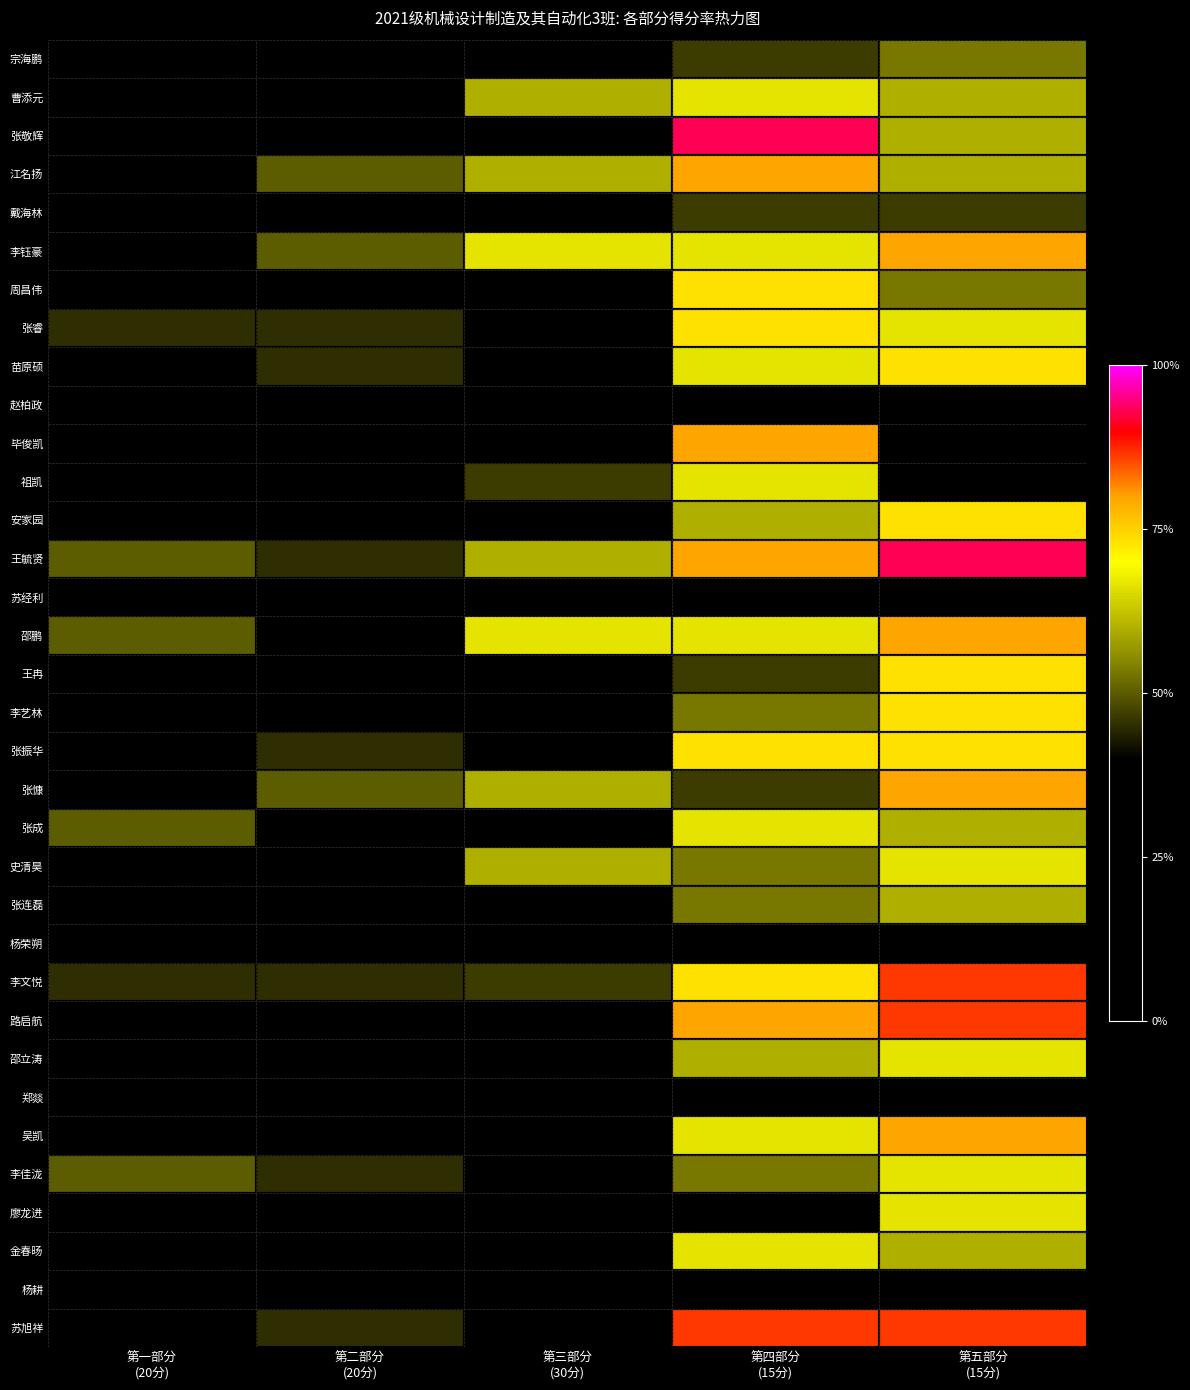

Reading left to right, list all the values displayed in this chart.

宗海鹏: 第一部分
(20分)=0.3	第二部分
(20分)=0.3	第三部分
(30分)=0.3	第四部分
(15分)=0.5	第五部分
(15分)=0.5
曹添元: 第一部分
(20分)=0.1	第二部分
(20分)=0.4	第三部分
(30分)=0.6	第四部分
(15分)=0.7	第五部分
(15分)=0.6
张敬辉: 第一部分
(20分)=0.3	第二部分
(20分)=0.3	第三部分
(30分)=0.3	第四部分
(15分)=0.9	第五部分
(15分)=0.6
江名扬: 第一部分
(20分)=0.3	第二部分
(20分)=0.5	第三部分
(30分)=0.6	第四部分
(15分)=0.8	第五部分
(15分)=0.6
戴海林: 第一部分
(20分)=0.3	第二部分
(20分)=0.3	第三部分
(30分)=0.3	第四部分
(15分)=0.5	第五部分
(15分)=0.5
李钰豪: 第一部分
(20分)=0.3	第二部分
(20分)=0.5	第三部分
(30分)=0.7	第四部分
(15分)=0.7	第五部分
(15分)=0.8
周昌伟: 第一部分
(20分)=0.3	第二部分
(20分)=0.2	第三部分
(30分)=0.2	第四部分
(15分)=0.7	第五部分
(15分)=0.5
张睿: 第一部分
(20分)=0.5	第二部分
(20分)=0.5	第三部分
(30分)=0.2	第四部分
(15分)=0.7	第五部分
(15分)=0.7
苗原硕: 第一部分
(20分)=0.4	第二部分
(20分)=0.5	第三部分
(30分)=0.3	第四部分
(15分)=0.7	第五部分
(15分)=0.7
赵柏政: 第一部分
(20分)=0.0	第二部分
(20分)=0.0	第三部分
(30分)=0.0	第四部分
(15分)=0.0	第五部分
(15分)=0.0
毕俊凯: 第一部分
(20分)=0.3	第二部分
(20分)=0.2	第三部分
(30分)=0.3	第四部分
(15分)=0.8	第五部分
(15分)=0.3
祖凯: 第一部分
(20分)=0.3	第二部分
(20分)=0.3	第三部分
(30分)=0.5	第四部分
(15分)=0.7	第五部分
(15分)=0.4
安家园: 第一部分
(20分)=0.3	第二部分
(20分)=0.2	第三部分
(30分)=0.3	第四部分
(15分)=0.6	第五部分
(15分)=0.7
王毓贤: 第一部分
(20分)=0.5	第二部分
(20分)=0.5	第三部分
(30分)=0.6	第四部分
(15分)=0.8	第五部分
(15分)=0.9
苏经利: 第一部分
(20分)=0.0	第二部分
(20分)=0.0	第三部分
(30分)=0.0	第四部分
(15分)=0.0	第五部分
(15分)=0.0
邵鹏: 第一部分
(20分)=0.5	第二部分
(20分)=0.3	第三部分
(30分)=0.7	第四部分
(15分)=0.7	第五部分
(15分)=0.8
王冉: 第一部分
(20分)=0.4	第二部分
(20分)=0.2	第三部分
(30分)=0.3	第四部分
(15分)=0.5	第五部分
(15分)=0.7
李艺林: 第一部分
(20分)=0.3	第二部分
(20分)=0.2	第三部分
(30分)=0.1	第四部分
(15分)=0.5	第五部分
(15分)=0.7
张振华: 第一部分
(20分)=0.3	第二部分
(20分)=0.5	第三部分
(30分)=0.3	第四部分
(15分)=0.7	第五部分
(15分)=0.7
张慷: 第一部分
(20分)=0.2	第二部分
(20分)=0.5	第三部分
(30分)=0.6	第四部分
(15分)=0.5	第五部分
(15分)=0.8
张成: 第一部分
(20分)=0.5	第二部分
(20分)=0.4	第三部分
(30分)=0.3	第四部分
(15分)=0.7	第五部分
(15分)=0.6
史清昊: 第一部分
(20分)=0.3	第二部分
(20分)=0.2	第三部分
(30分)=0.6	第四部分
(15分)=0.5	第五部分
(15分)=0.7
张连磊: 第一部分
(20分)=0.2	第二部分
(20分)=0.4	第三部分
(30分)=0.3	第四部分
(15分)=0.5	第五部分
(15分)=0.6
杨荣朔: 第一部分
(20分)=0.0	第二部分
(20分)=0.0	第三部分
(30分)=0.0	第四部分
(15分)=0.0	第五部分
(15分)=0.0
李文悦: 第一部分
(20分)=0.5	第二部分
(20分)=0.5	第三部分
(30分)=0.5	第四部分
(15分)=0.7	第五部分
(15分)=0.9
路启航: 第一部分
(20分)=0.3	第二部分
(20分)=0.3	第三部分
(30分)=0.3	第四部分
(15分)=0.8	第五部分
(15分)=0.9
邵立涛: 第一部分
(20分)=0.2	第二部分
(20分)=0.1	第三部分
(30分)=0.3	第四部分
(15分)=0.6	第五部分
(15分)=0.7
郑燚: 第一部分
(20分)=0.0	第二部分
(20分)=0.0	第三部分
(30分)=0.0	第四部分
(15分)=0.0	第五部分
(15分)=0.0
吴凯: 第一部分
(20分)=0.3	第二部分
(20分)=0.2	第三部分
(30分)=0.3	第四部分
(15分)=0.7	第五部分
(15分)=0.8
李佳泷: 第一部分
(20分)=0.5	第二部分
(20分)=0.5	第三部分
(30分)=0.3	第四部分
(15分)=0.5	第五部分
(15分)=0.7
廖龙进: 第一部分
(20分)=0.2	第二部分
(20分)=0.2	第三部分
(30分)=0.4	第四部分
(15分)=0.3	第五部分
(15分)=0.7
金春旸: 第一部分
(20分)=0.2	第二部分
(20分)=0.2	第三部分
(30分)=0.3	第四部分
(15分)=0.7	第五部分
(15分)=0.6
杨耕: 第一部分
(20分)=0.0	第二部分
(20分)=0.0	第三部分
(30分)=0.0	第四部分
(15分)=0.0	第五部分
(15分)=0.0
苏旭祥: 第一部分
(20分)=0.3	第二部分
(20分)=0.5	第三部分
(30分)=0.3	第四部分
(15分)=0.9	第五部分
(15分)=0.9